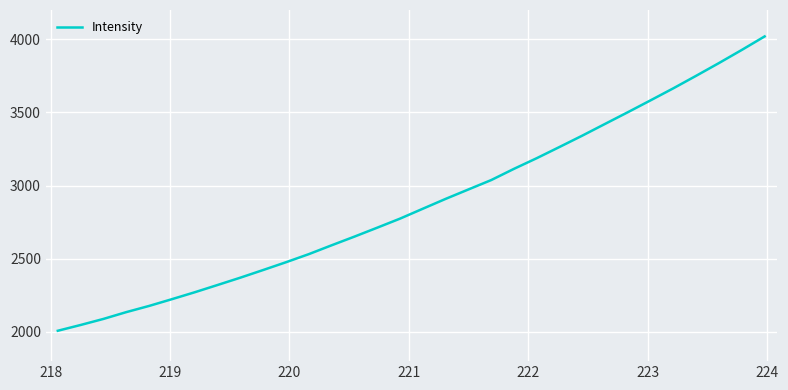

What is the greatest value displayed?

4019.4